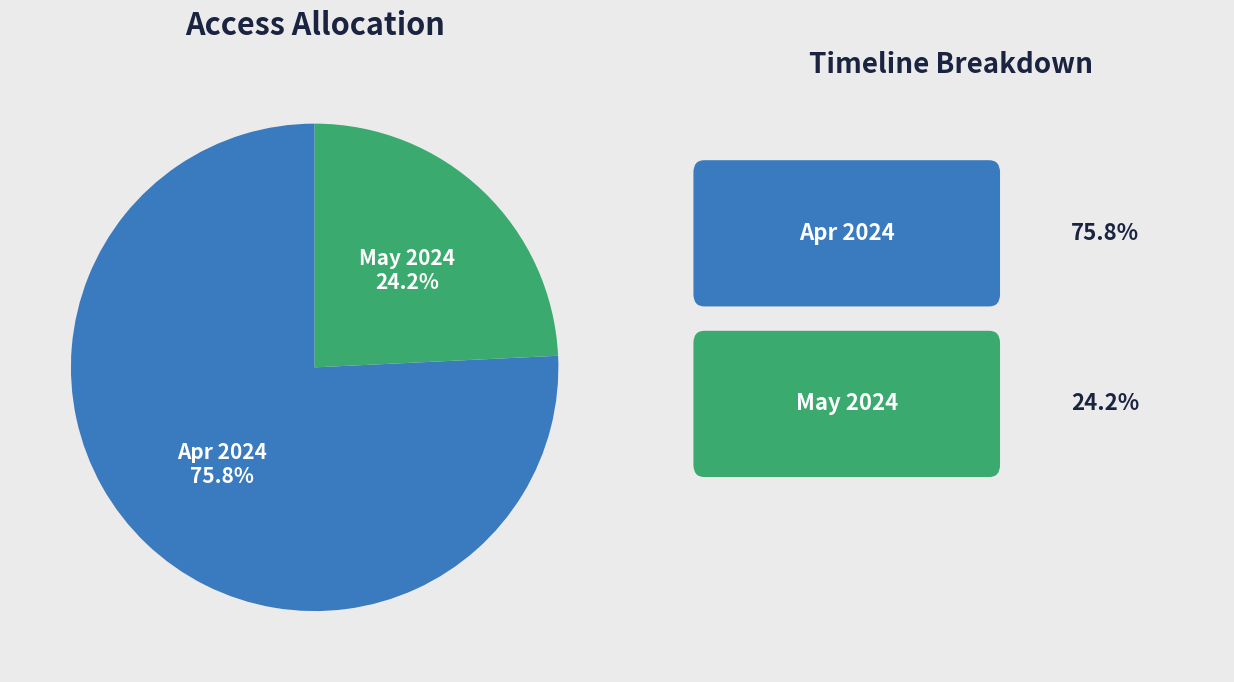

Is there any slice that represents more than half of the pie?

Yes